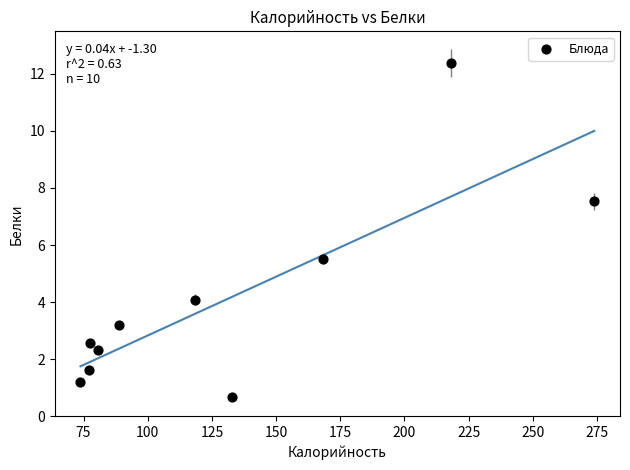

What is the range of X values (max minus min)?

200.1